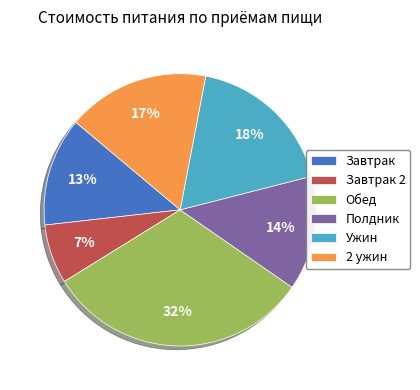

To the nearest percent, what is the combined percentage of Завтрак 2 and Завтрак?

20%